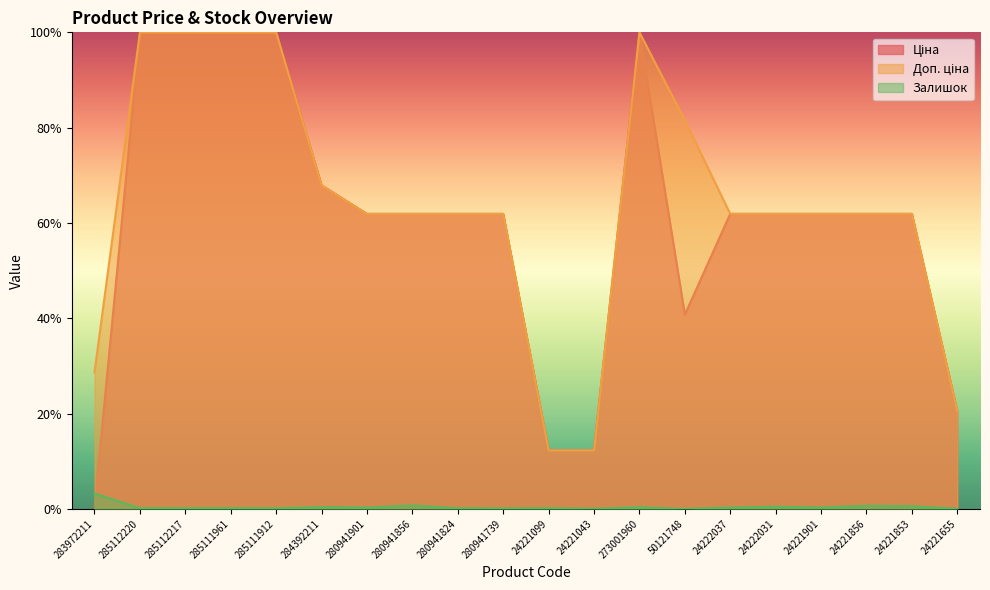

At which category does Ціна reach its first local valley?

50121748